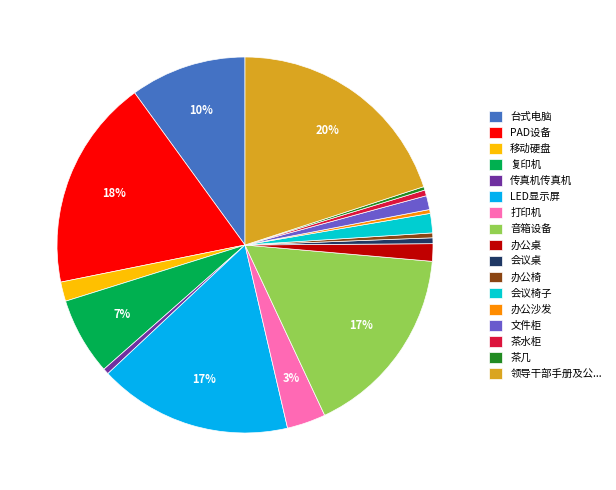

Which category has the biggest portion of the pie?

领导干部手册及公...